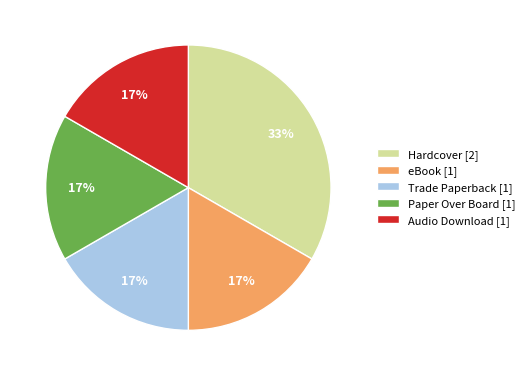

How many slices are in this pie chart?

5